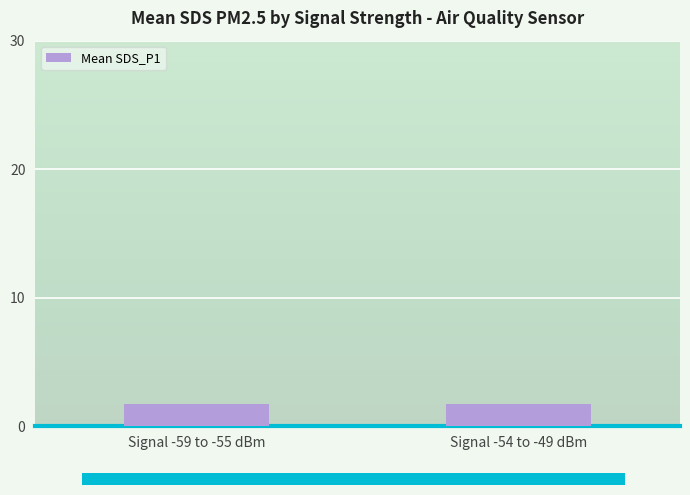

What is the greatest value displayed?

1.8